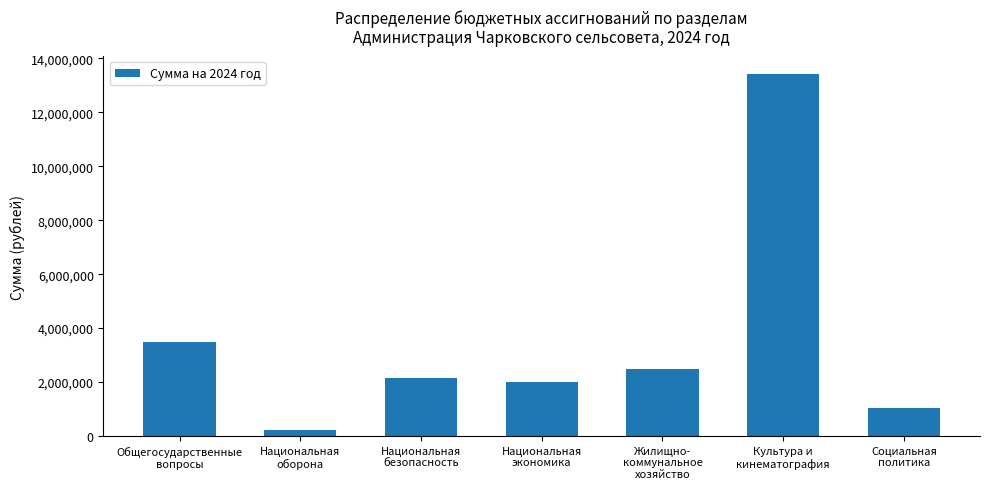

What is the difference between the second highest and second lowest values?

2475305.5